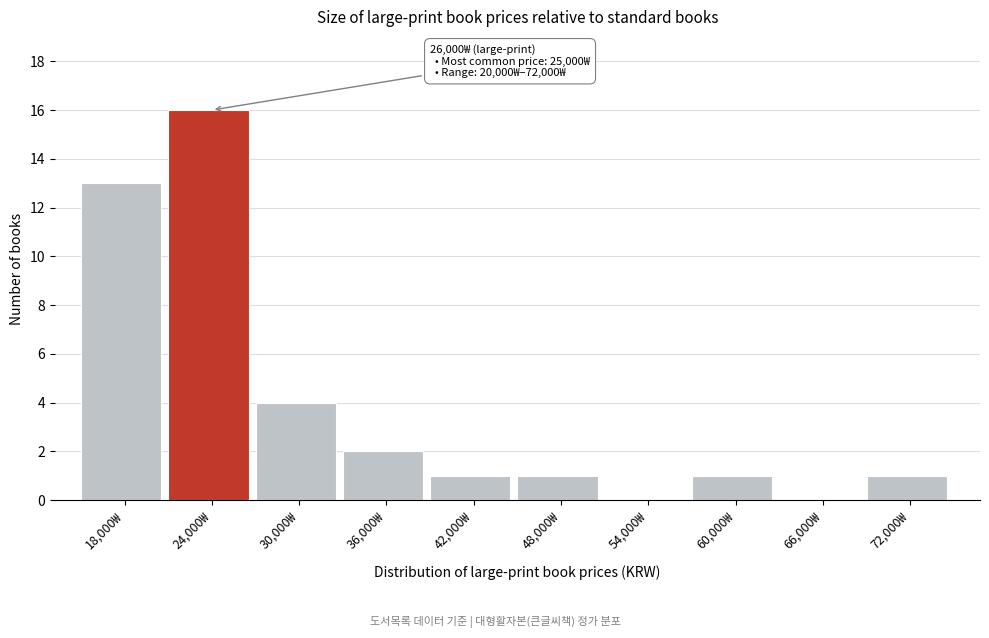

Reading left to right, extract all data points from this chart.

18,000₩=13	24,000₩=16	30,000₩=4	36,000₩=2	42,000₩=1	48,000₩=1	54,000₩=0	60,000₩=1	66,000₩=0	72,000₩=1